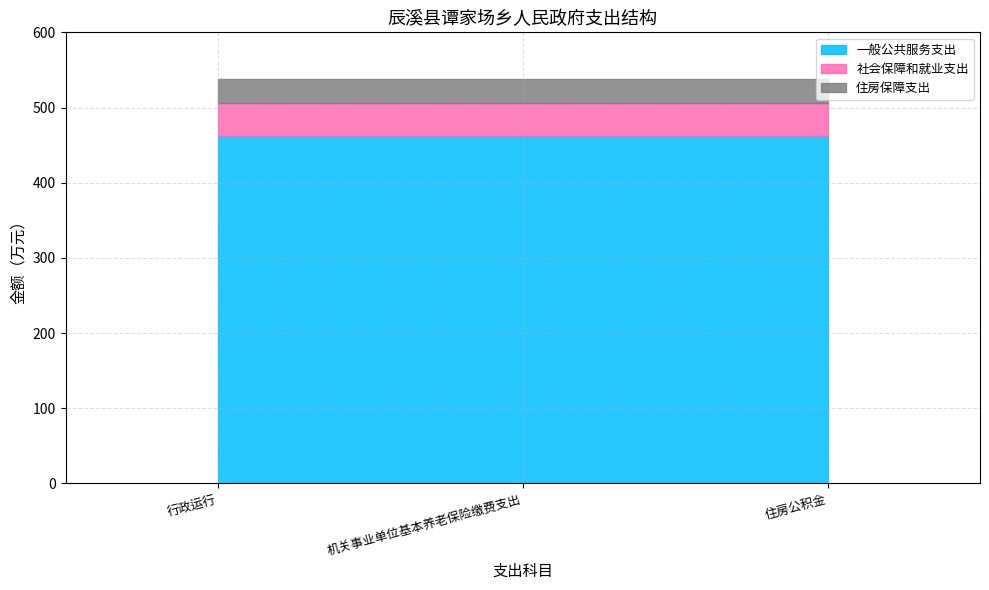

What are all the series names shown in the legend?

一般公共服务支出, 社会保障和就业支出, 住房保障支出